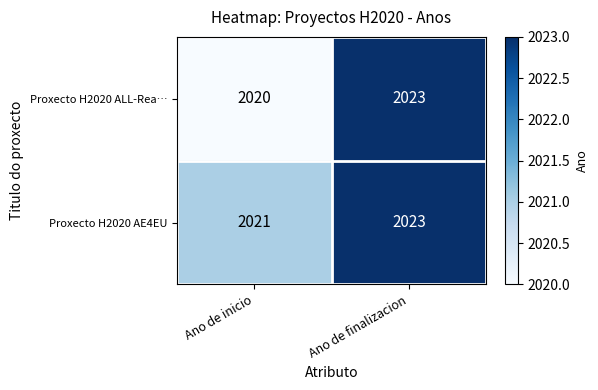

Between Ano de inicio and Ano de finalizacion, which series saw the biggest shift?

Proxecto H2020 ALL-Rea…